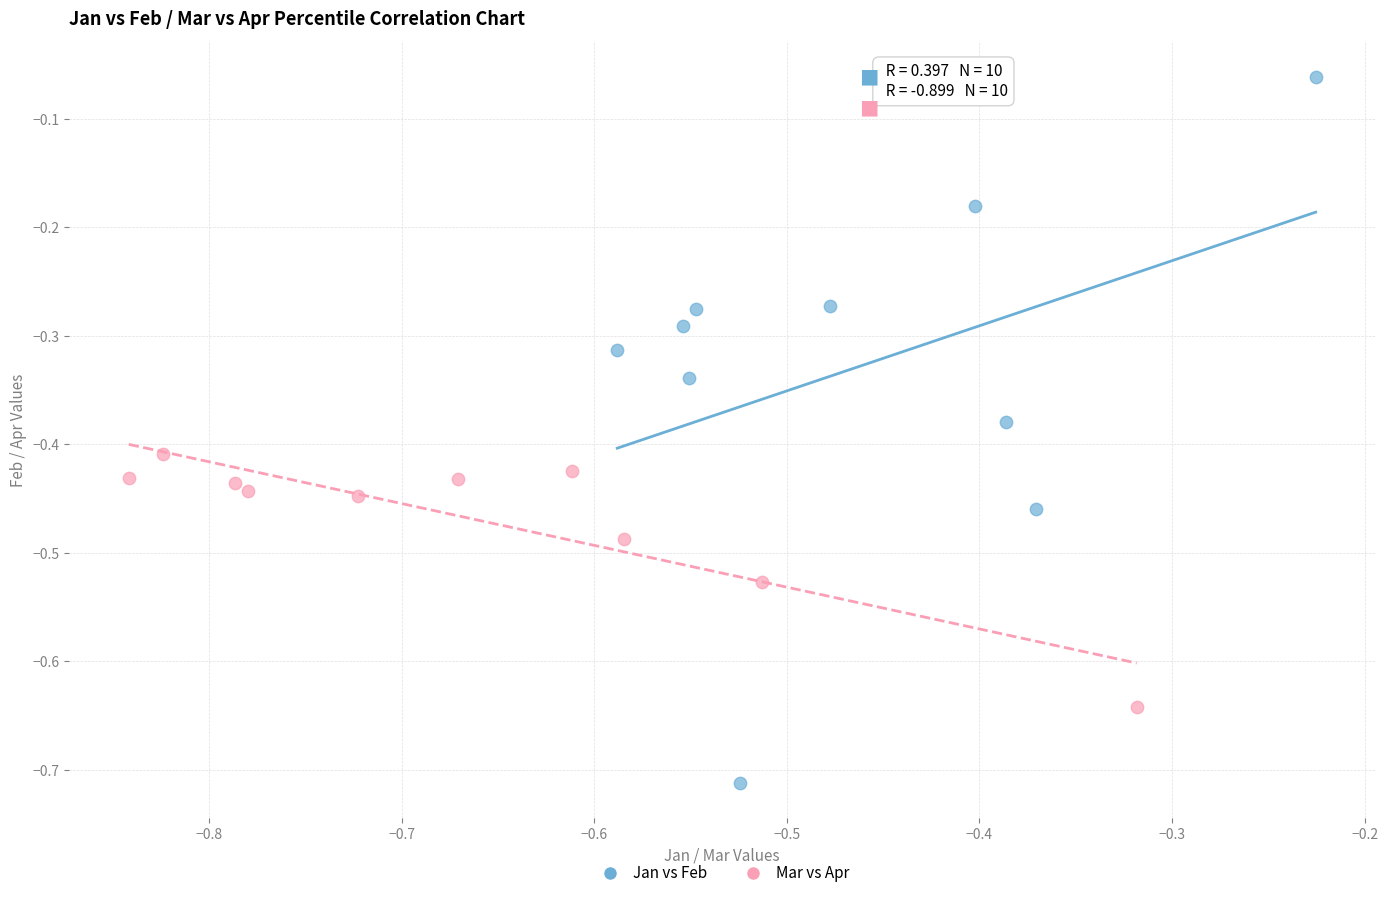

Which series has the widest spread of Y values?

Jan vs Feb